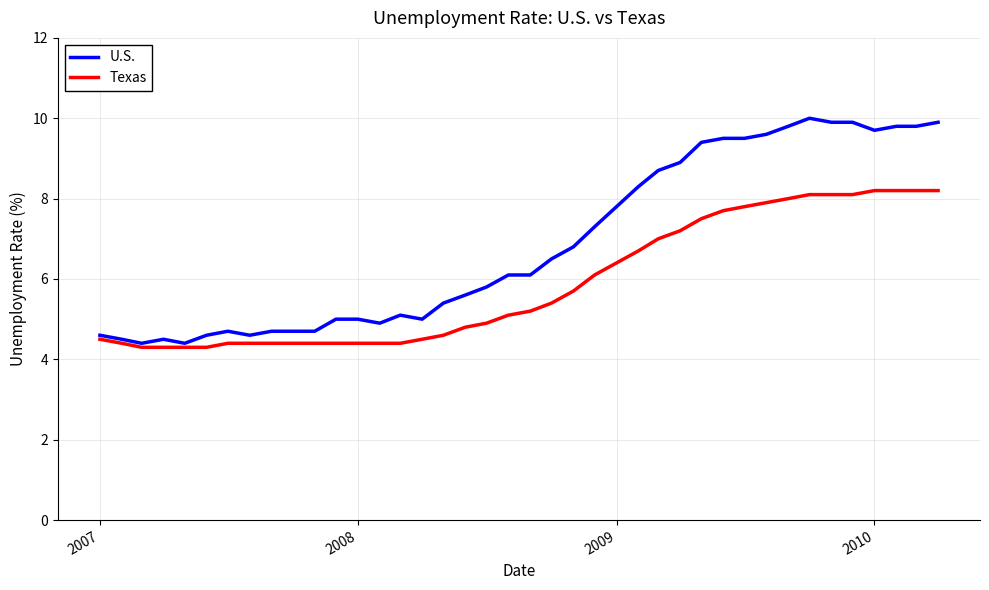

How many values in the Texas series are below 5?

19